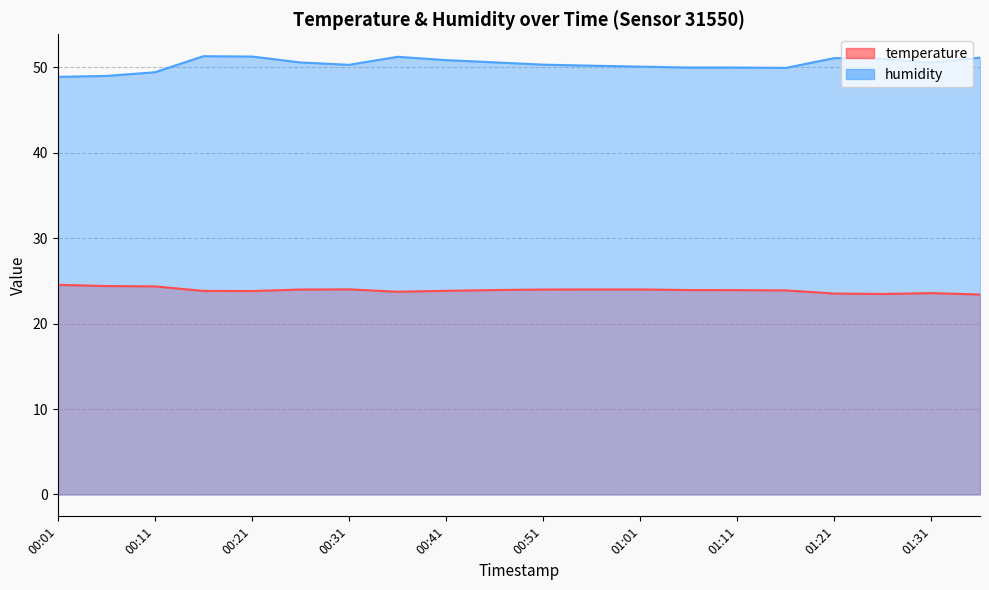

True or false: temperature has more than 2 points higher than both neighbors.

False